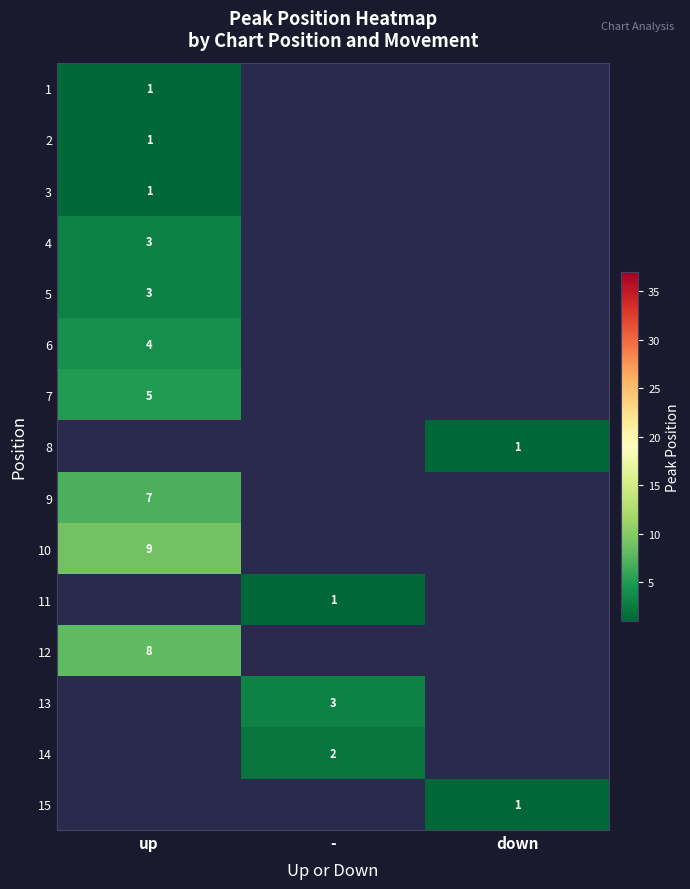

The value of 5 at up is 1. True or false?

False